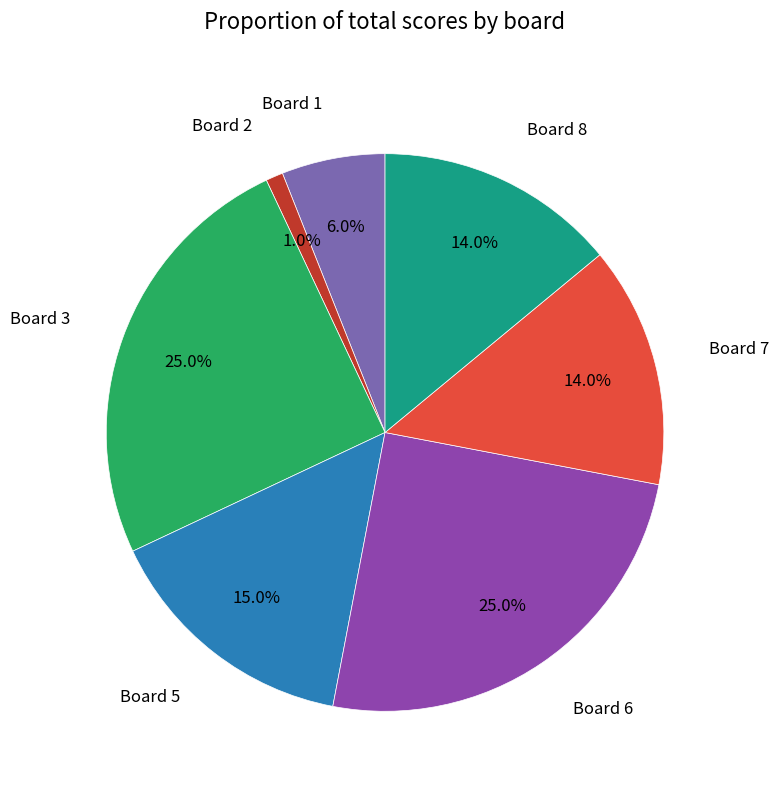

Is there a majority slice in this chart?

No